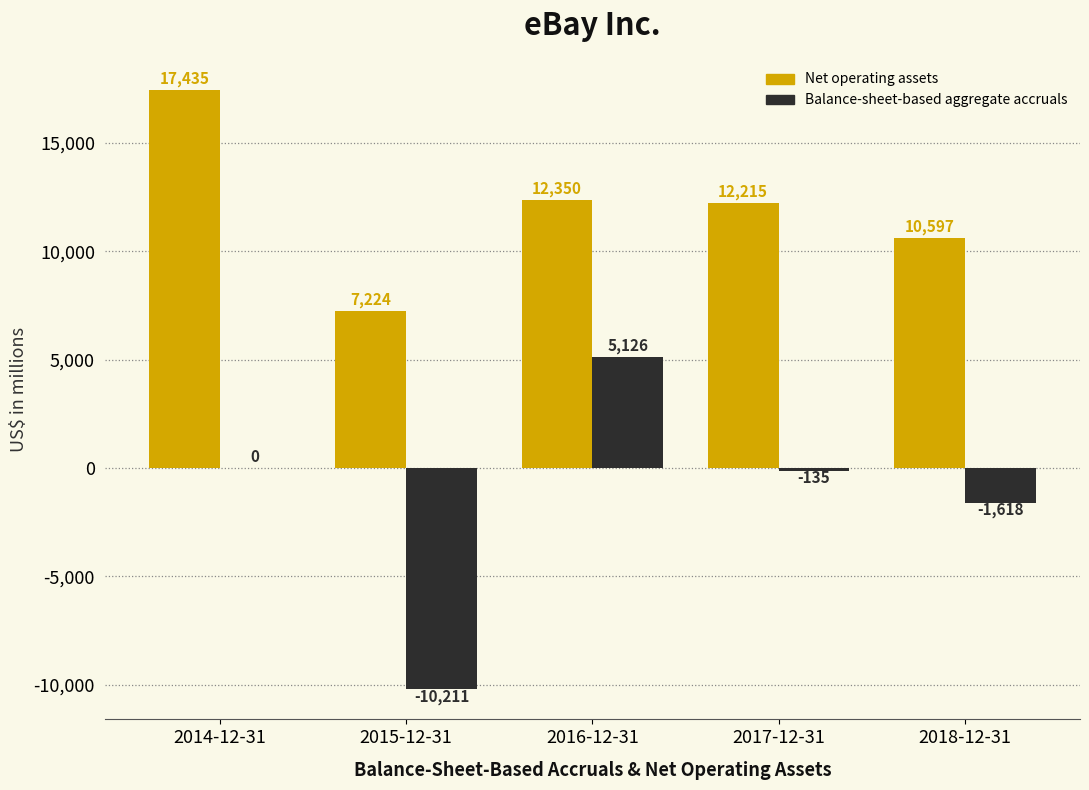

Reading left to right, transcribe all the data shown in this chart.

Net operating assets: 2014-12-31=17435	2015-12-31=7224	2016-12-31=12350	2017-12-31=12215	2018-12-31=10597
Balance-sheet-based aggregate accruals: 2014-12-31=0	2015-12-31=-10211	2016-12-31=5126	2017-12-31=-135	2018-12-31=-1618